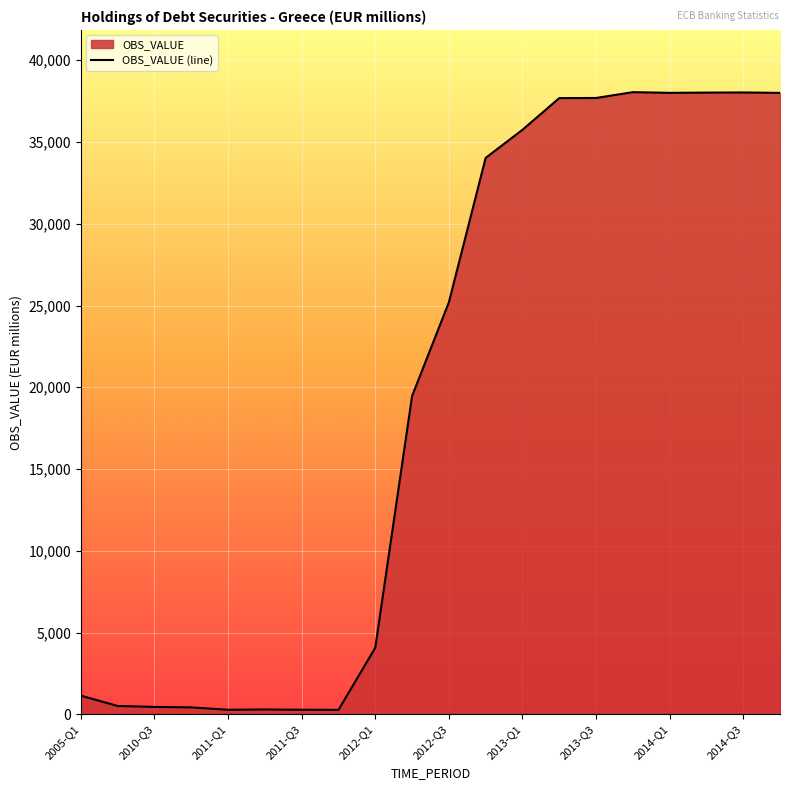

What is the maximum value shown in the chart?

38049